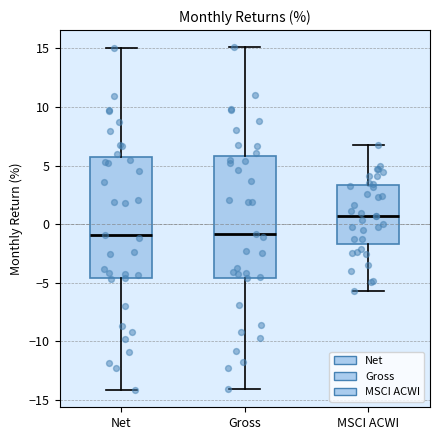

Where does the median line of the box for Gross sit on the y-axis? The values are not printed on the chart, so give them approximately, as read against the axis.

-1.0